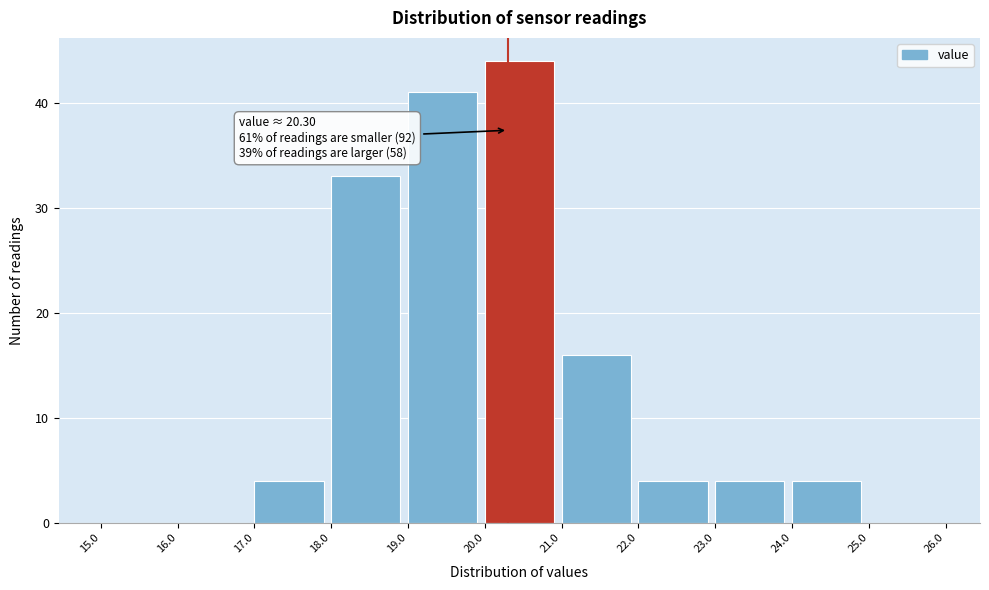

Which range on the x-axis has the tallest bar?

20.0 to 21.0